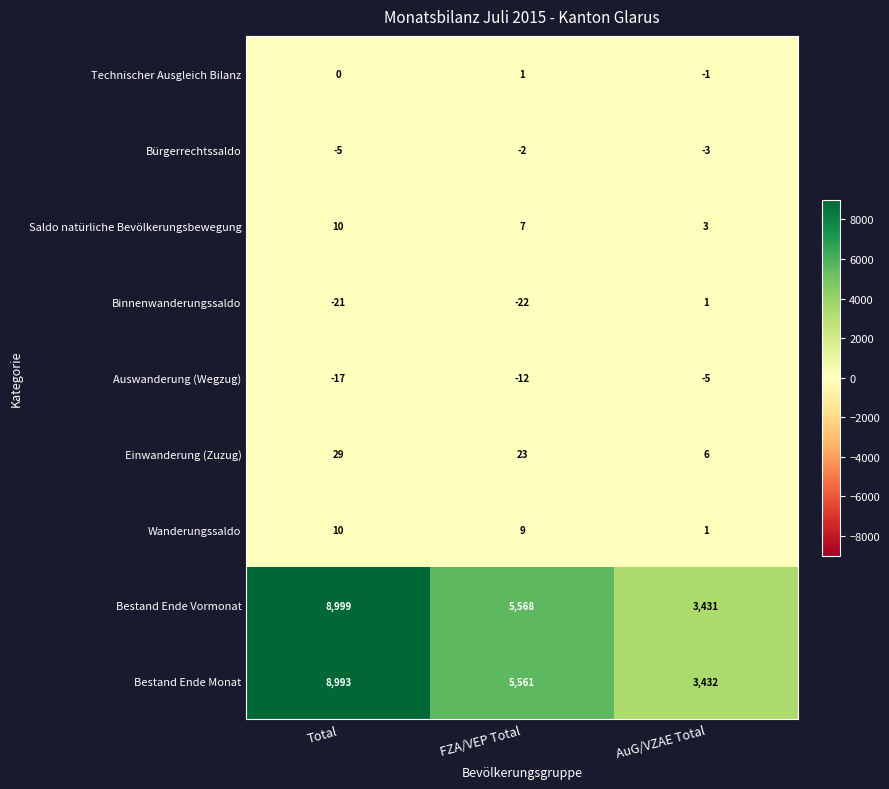

Between Total and AuG/VZAE Total, which series saw the biggest shift?

Bestand Ende Vormonat